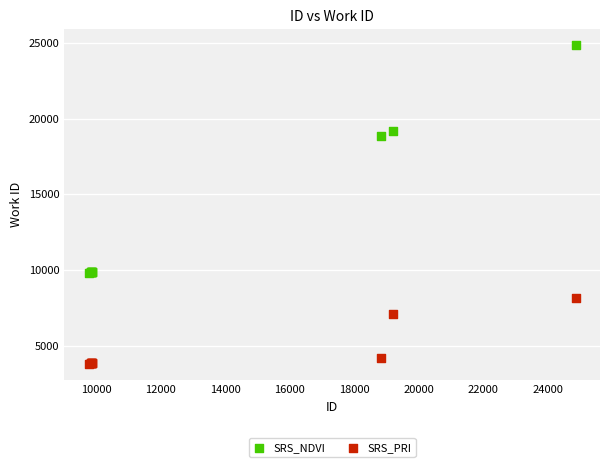

In the SRS_PRI series, what Y value is closest to 5955?

7097